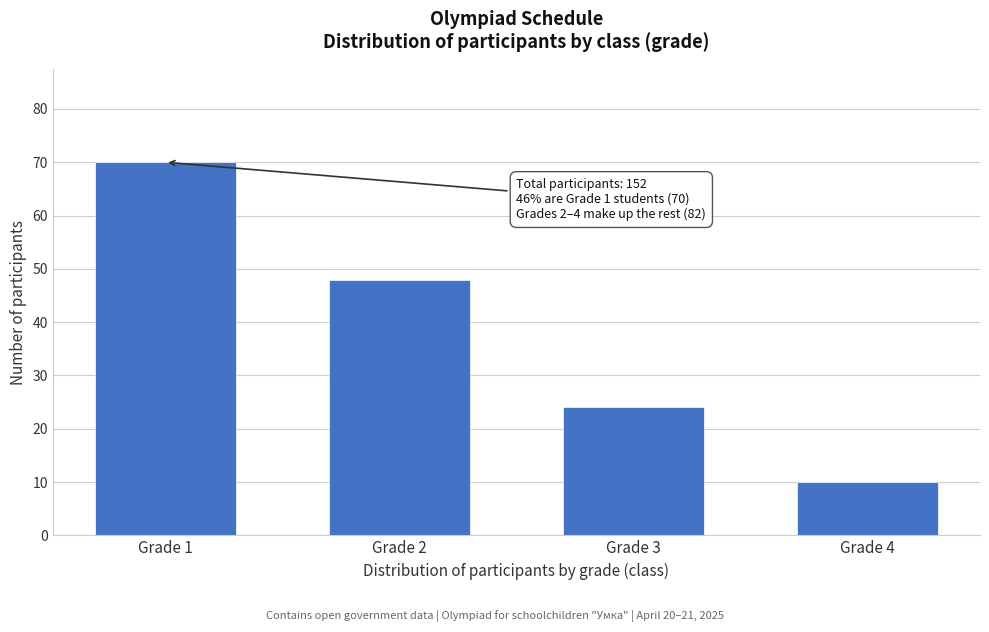

Reading left to right, list all the values displayed in this chart.

Grade 1=70	Grade 2=48	Grade 3=24	Grade 4=10